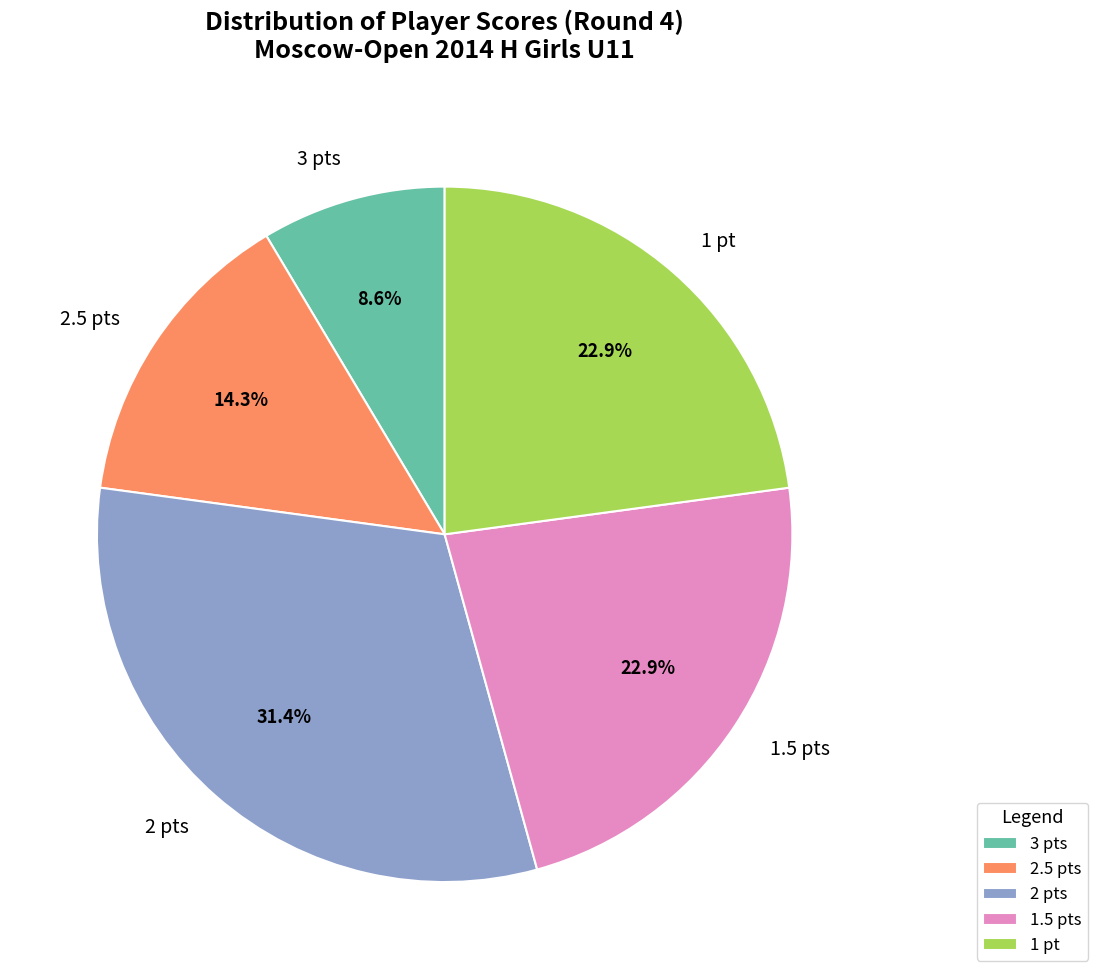

Combined, do 2 pts and 2.5 pts account for over 50%?

No